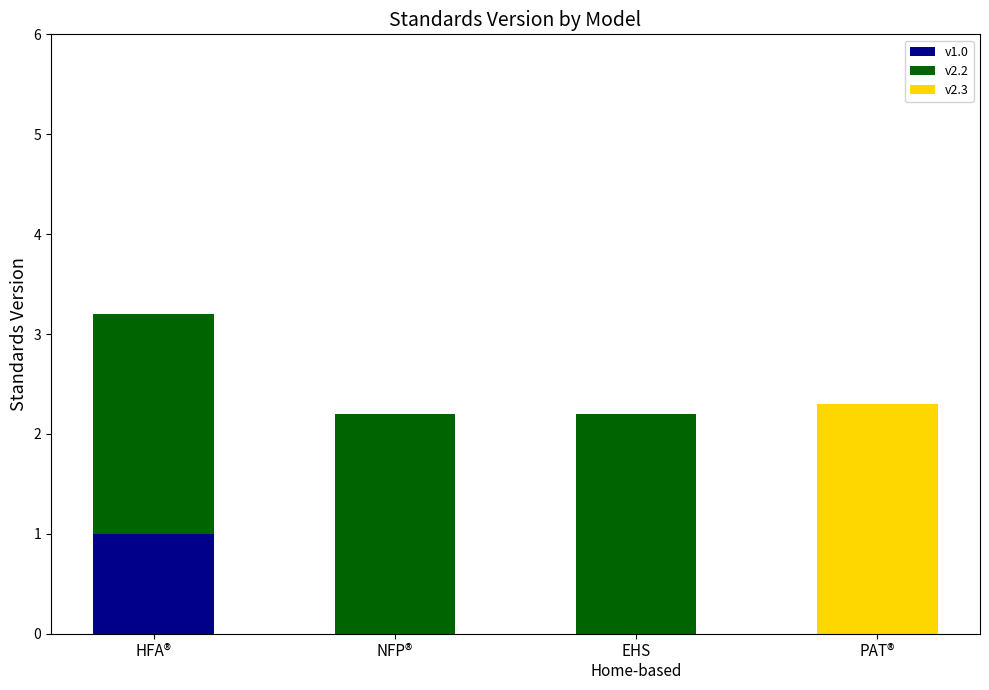

What is the sum of all v1.0 values?

1.0